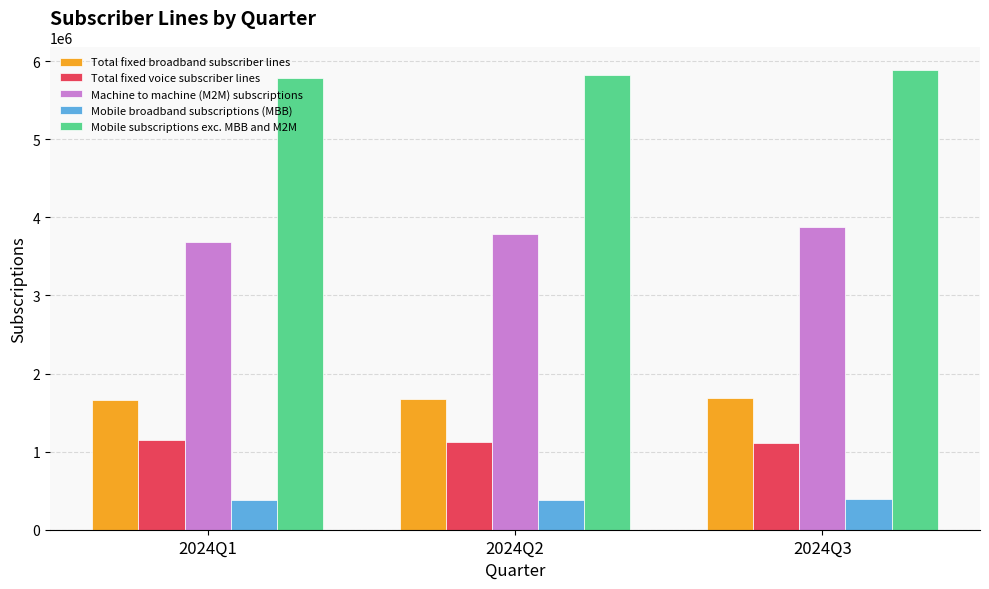

What are all the series names shown in the legend?

Total fixed broadband subscriber lines, Total fixed voice subscriber lines, Machine to machine (M2M) subscriptions, Mobile broadband subscriptions (MBB), Mobile subscriptions exc. MBB and M2M